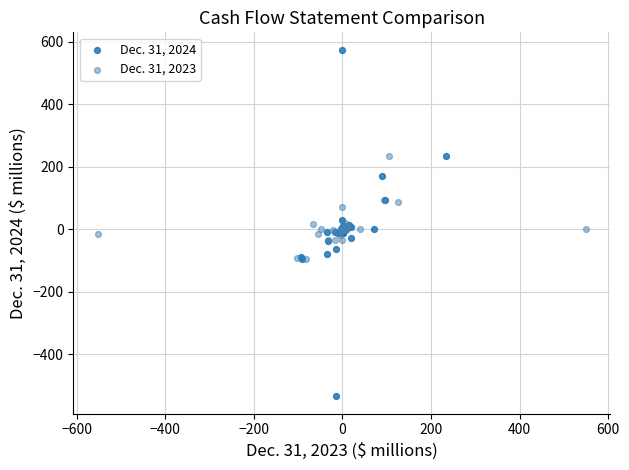

What are all the series names shown in the legend?

Dec. 31, 2024, Dec. 31, 2023